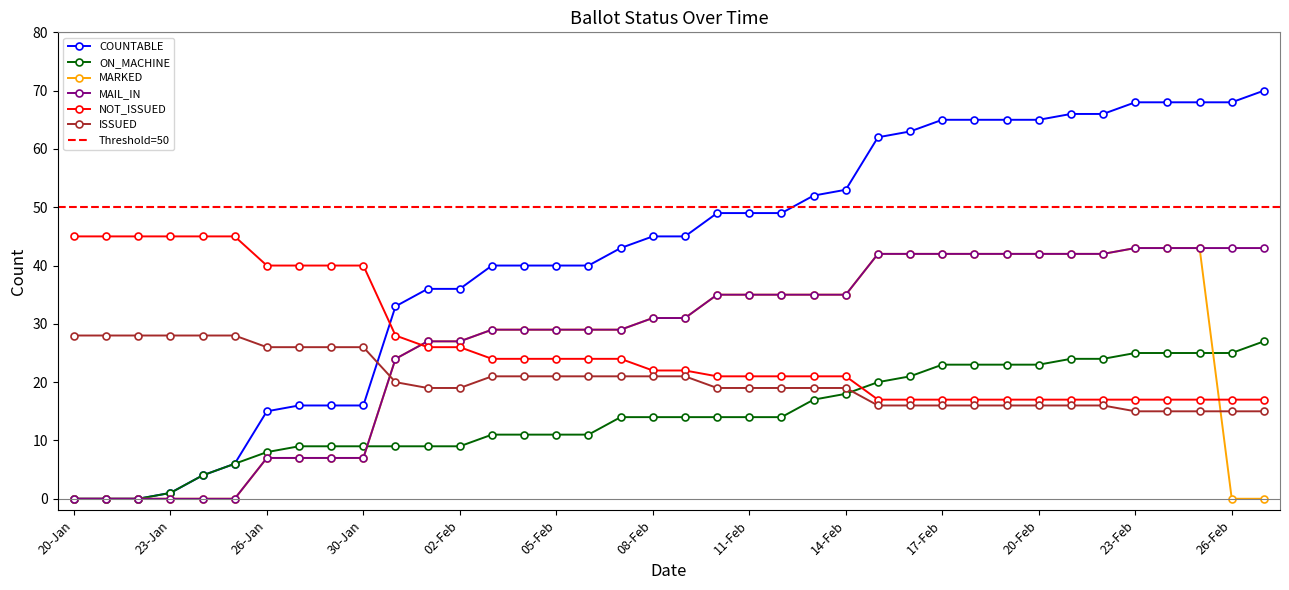

True or false: NOT_ISSUED has a value of 24 at 03-Feb.

True